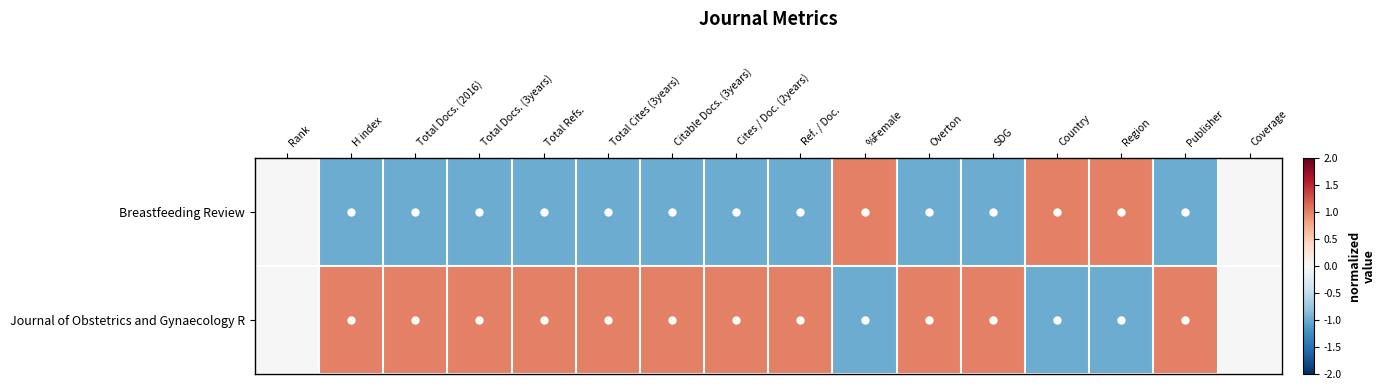

Rank the series at Total Cites (3years) from lowest to highest value.

Breastfeeding Review, Journal of Obstetrics and Gynaecology R